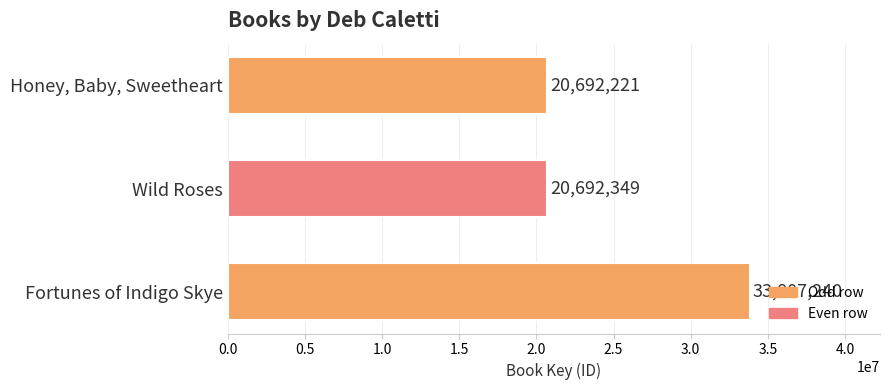

What is the average value?

25063937